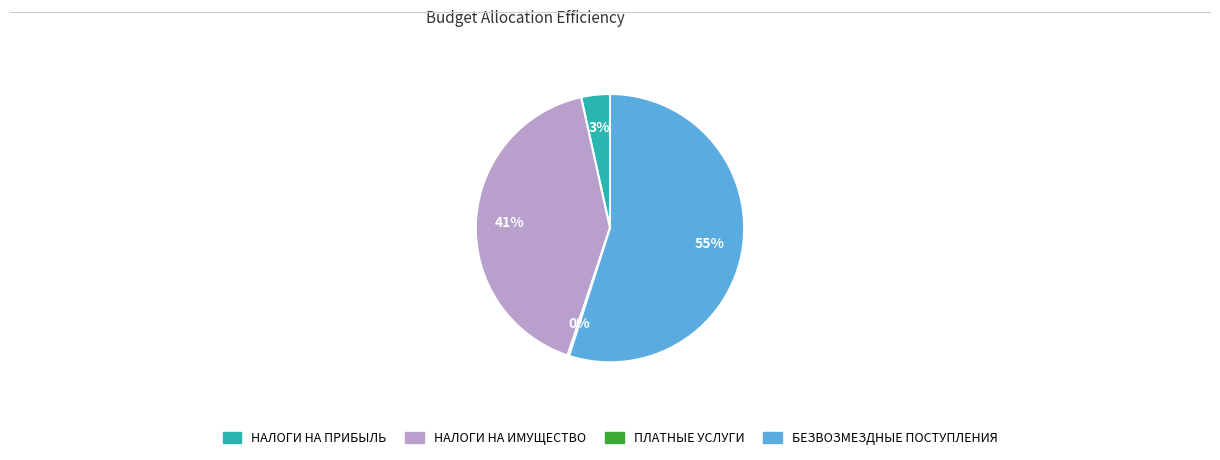

Does any single category account for the majority?

Yes